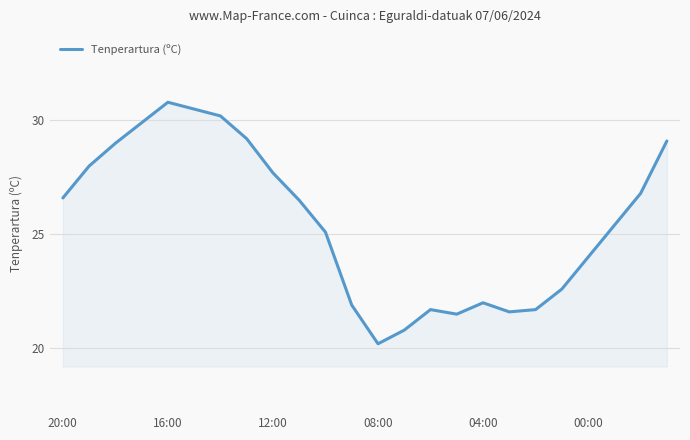

How many series are shown in this chart?

1